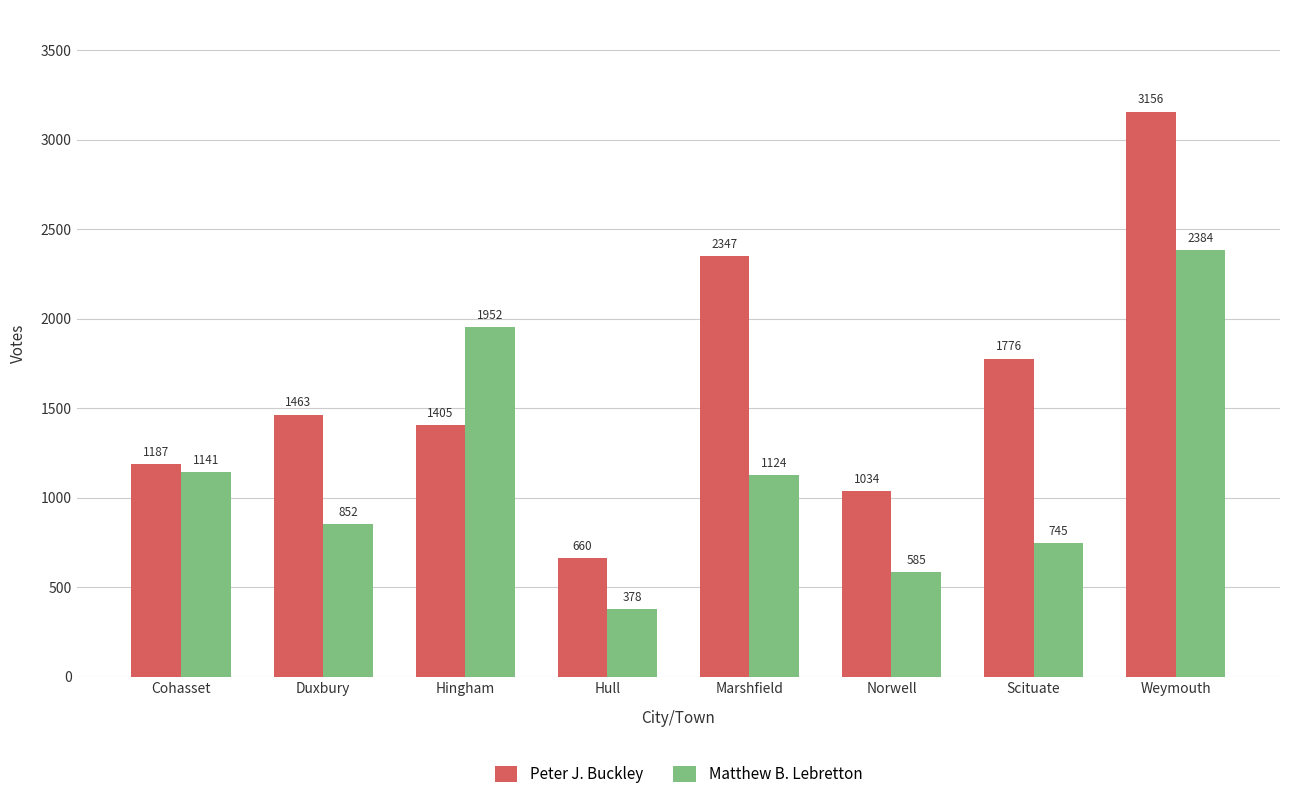

At which label does Peter J. Buckley reach its minimum?

Hull